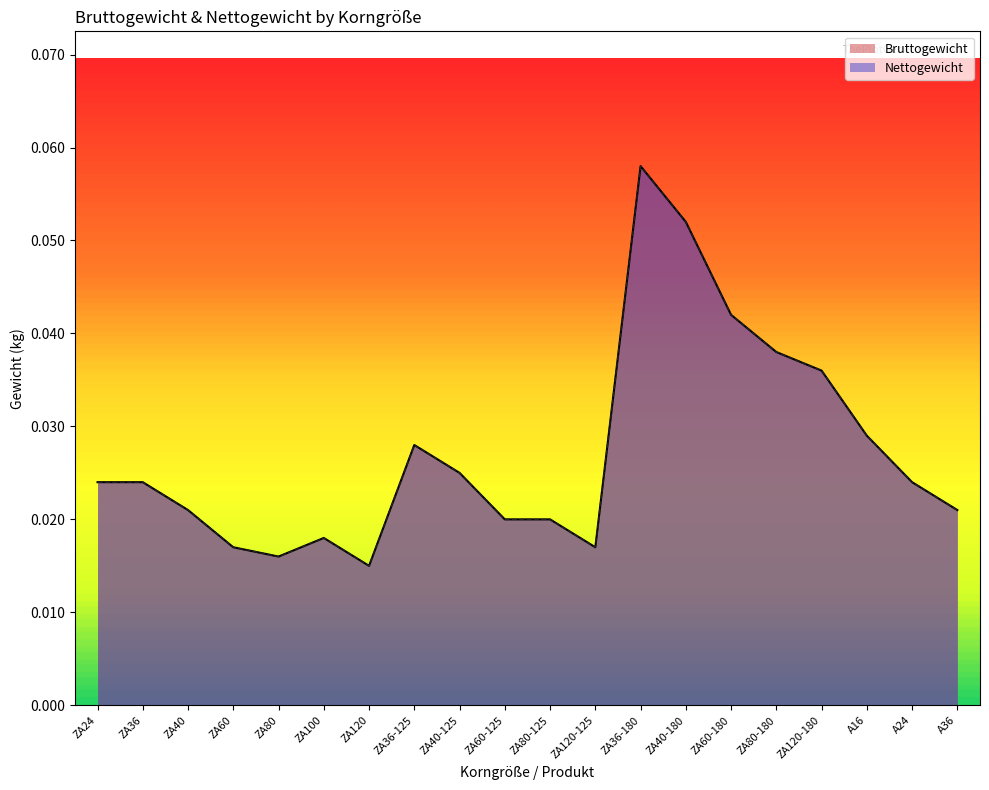

Rank the series at ZA60 from highest to lowest value.

Bruttogewicht, Nettogewicht